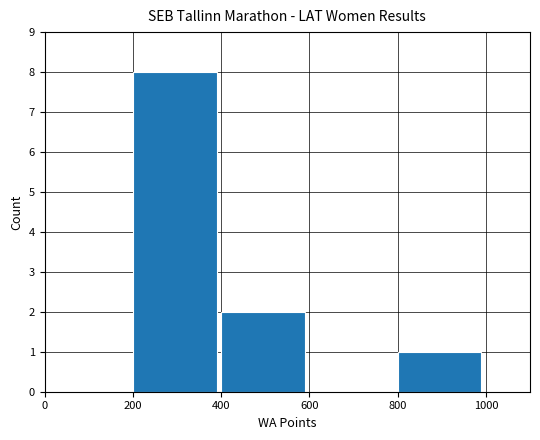

Between 800 and 600, which is larger?

800